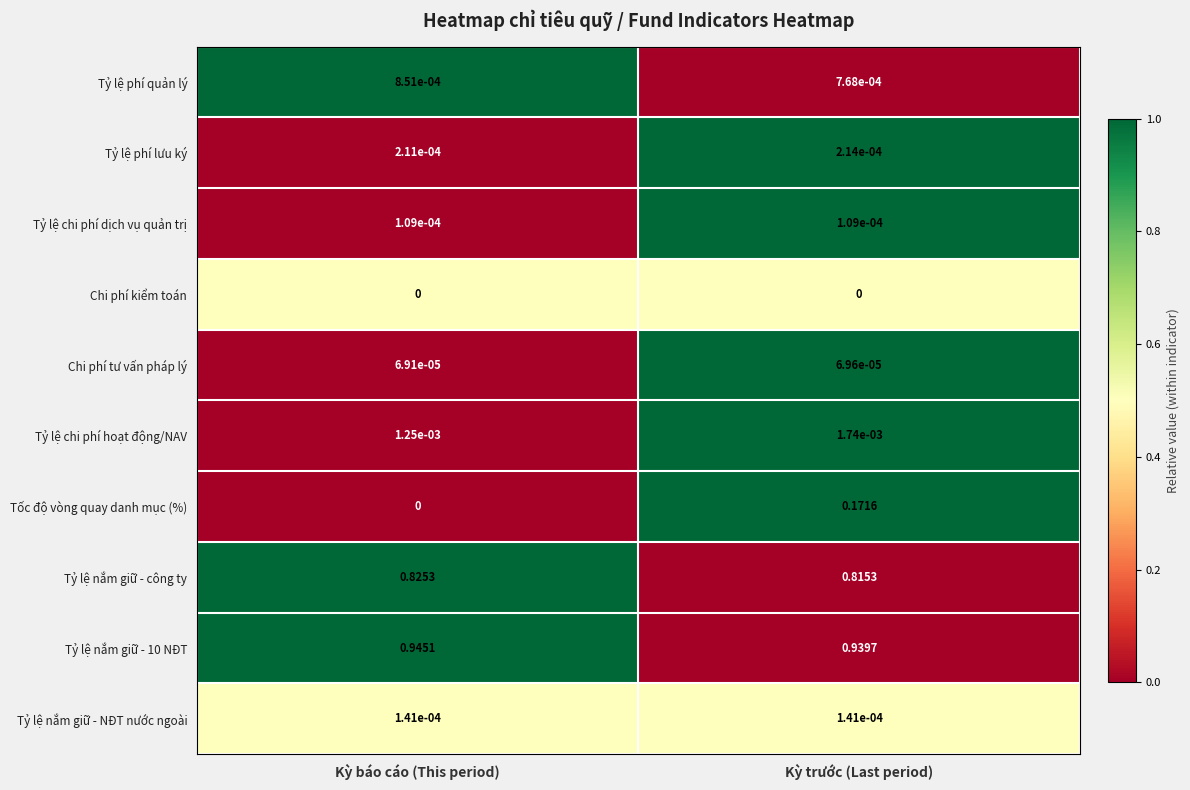

Which series has the widest spread of values?

Tốc độ vòng quay danh mục (%)